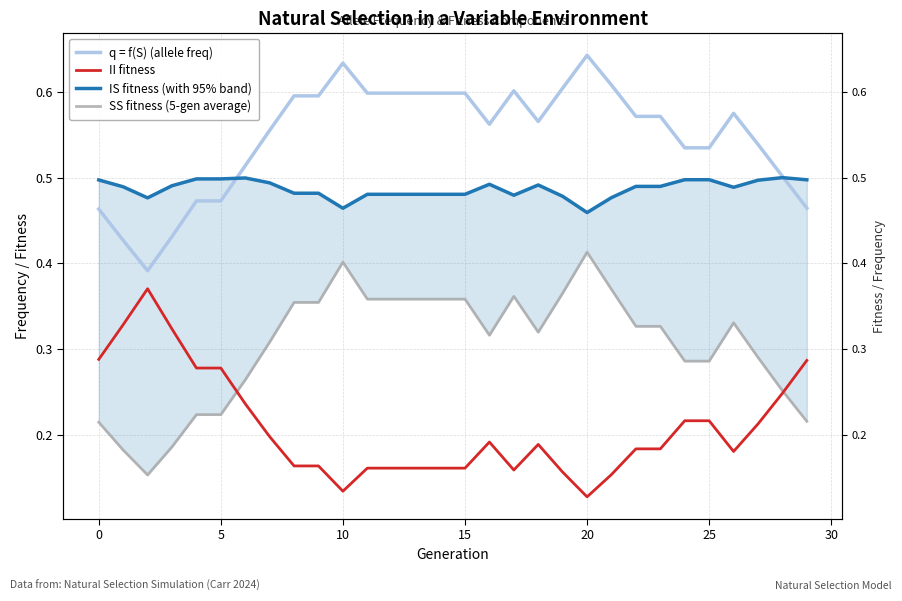

The IS fitness (with 95% band) series shows 0.2 at 15. True or false?

False